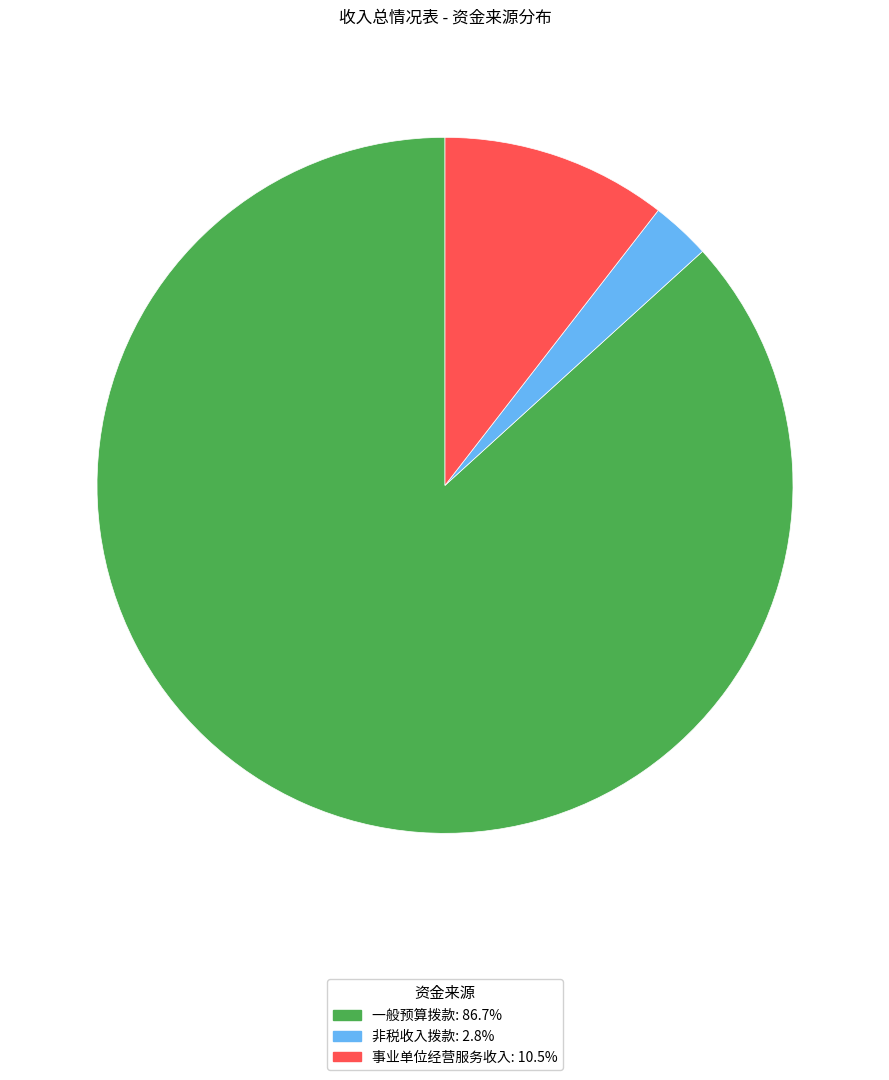

Is there any slice that represents more than half of the pie?

Yes